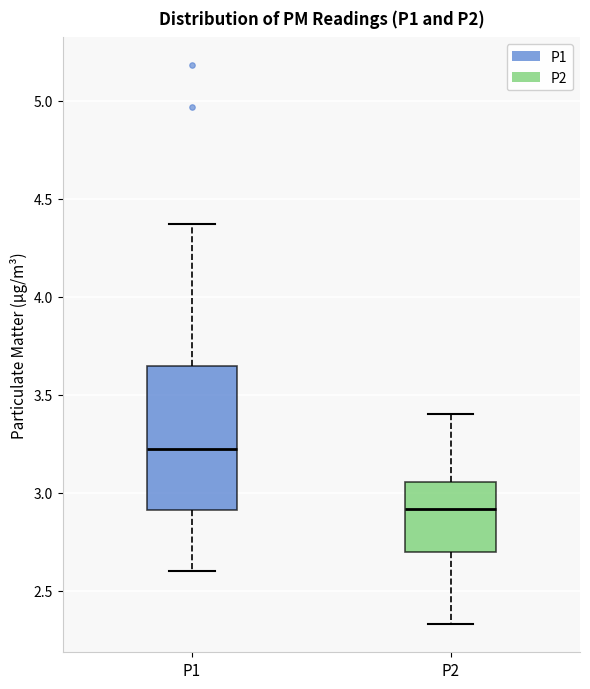

Reading left to right, transcribe this box plot: for each box, give where its median line is, the range the box spans, and where its two whiskers end, as read against the y-axis. The values are not printed on the chart, so give them approximately, as read against the axis.

P1: median 3.25, box 2.90 to 3.65, whiskers 2.60 to 4.35
P2: median 2.90, box 2.70 to 3.05, whiskers 2.35 to 3.40